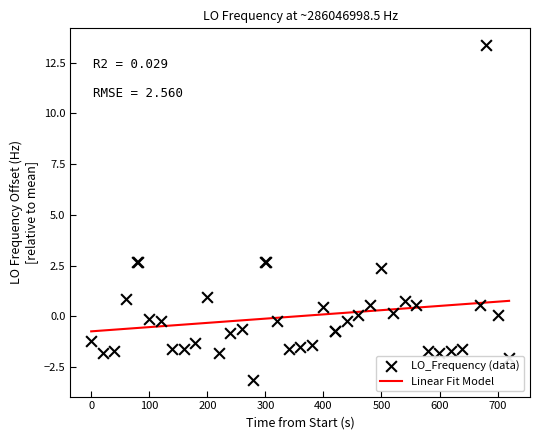

At how many categories does at least one series exceed 8?

1